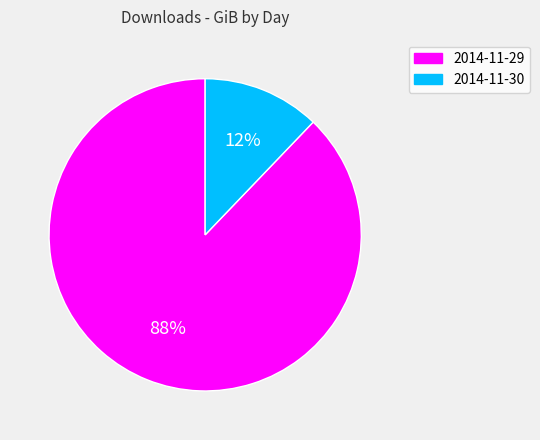

Which slice represents more than half of the pie?

2014-11-29